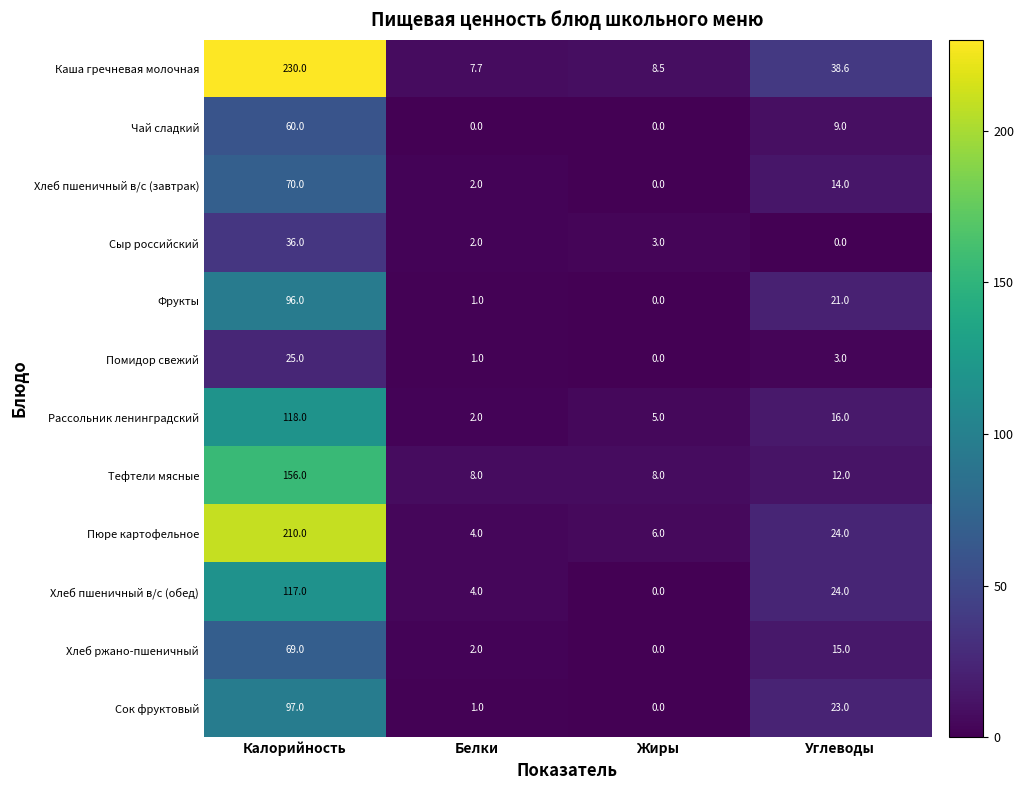

At which category is the sum across all series the highest?

Калорийность